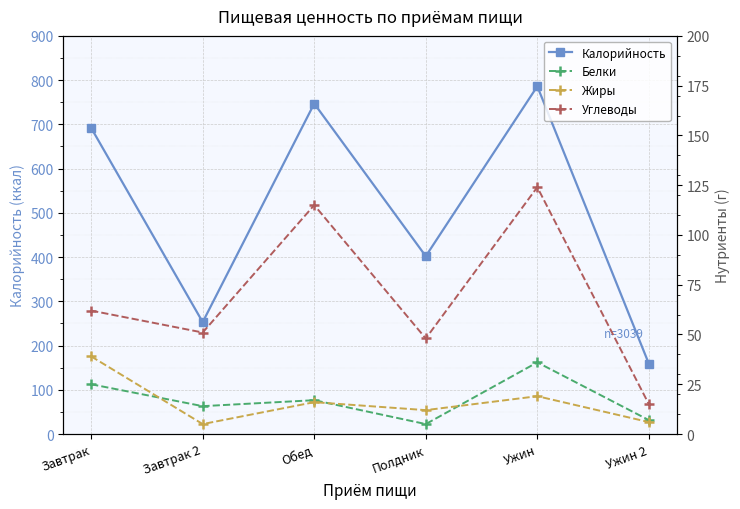

At which category does Углеводы reach its first local valley?

Завтрак 2